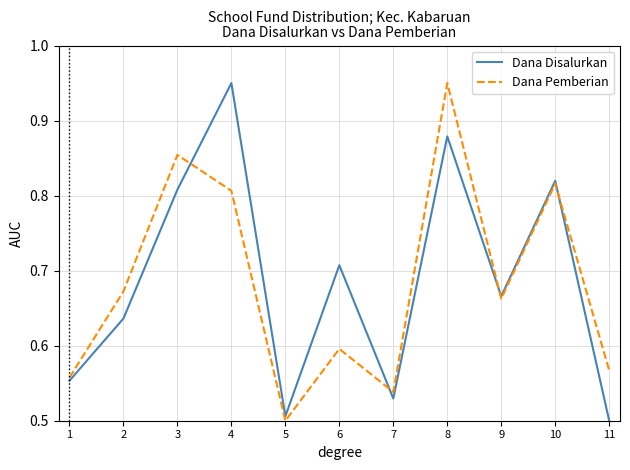

What is the total value across all series at 11?

1.1